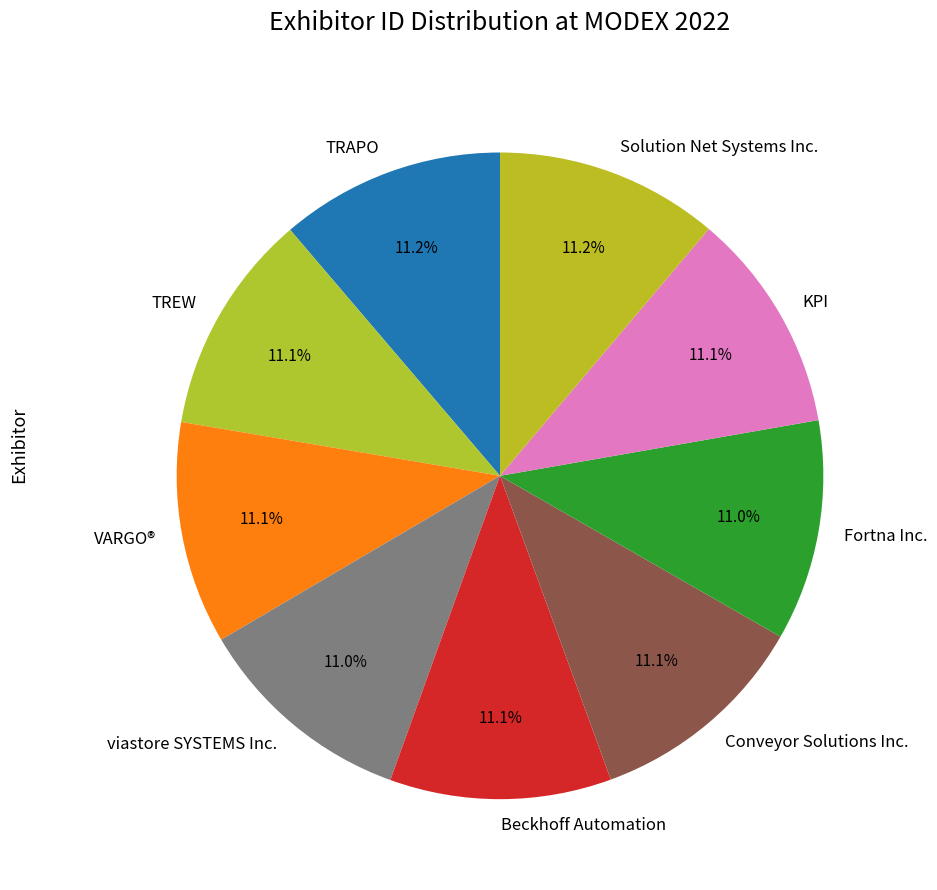

The viastore SYSTEMS Inc. slice represents 11% of the pie. True or false?

True